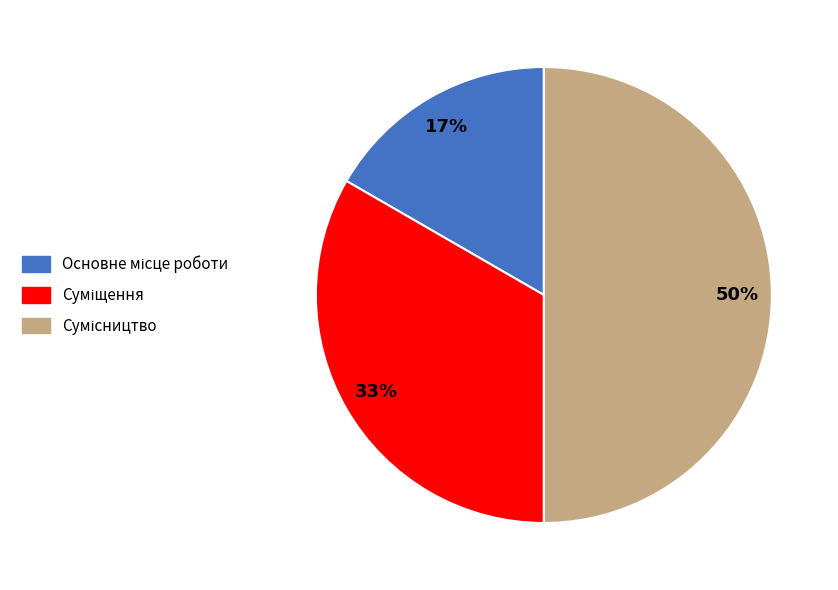

Count the number of slices in the pie.

3